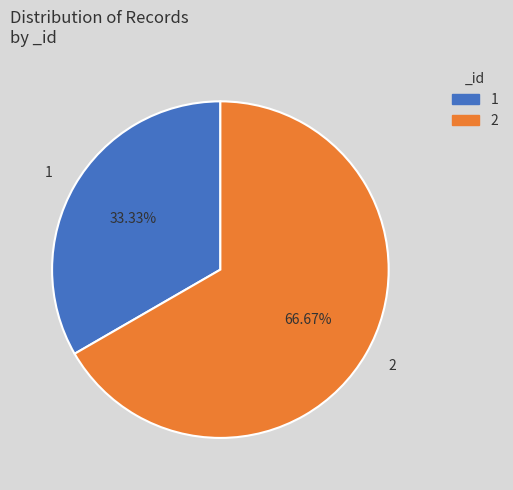

What is the largest slice in the pie chart?

2